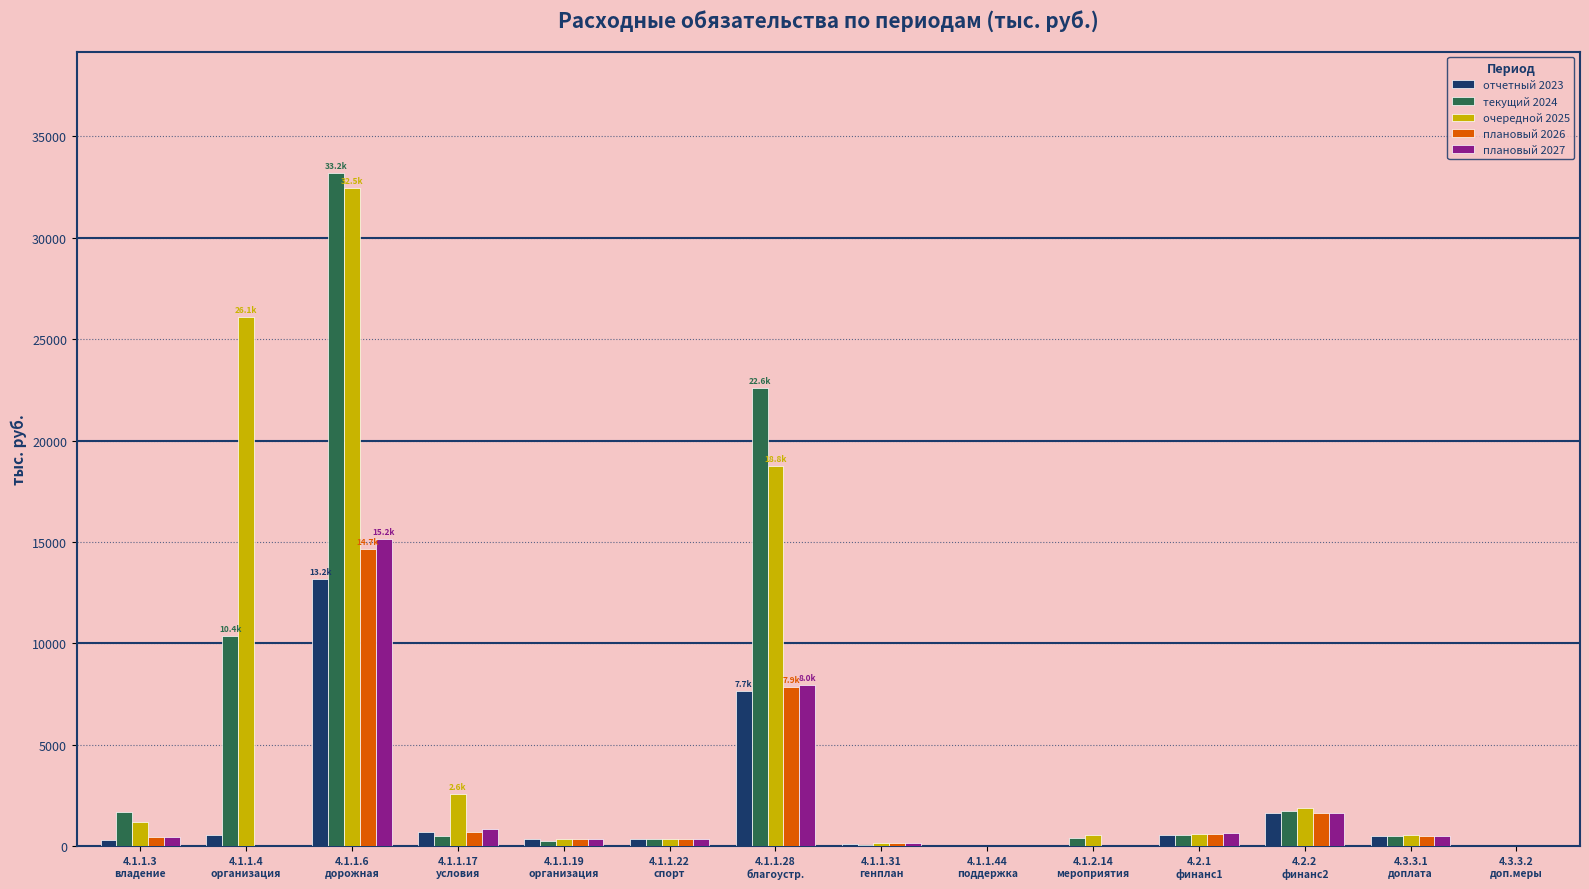

What is the sum of all плановый 2026 values?

27383.4